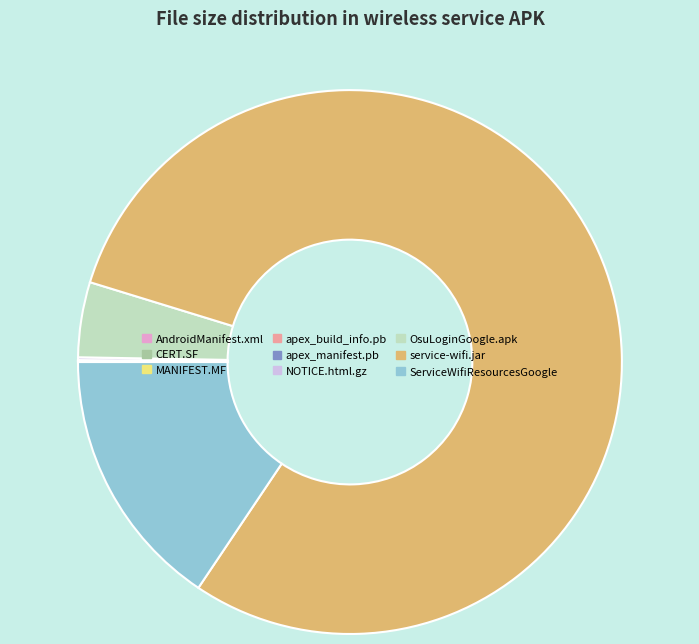

Does any single category account for the majority?

Yes